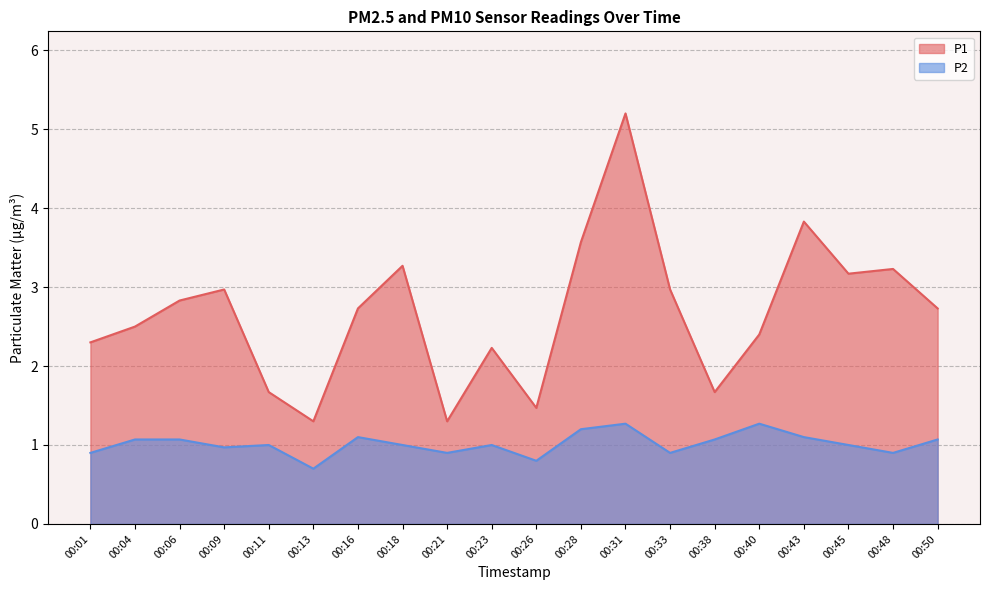

What is the minimum value shown in the chart?

0.7